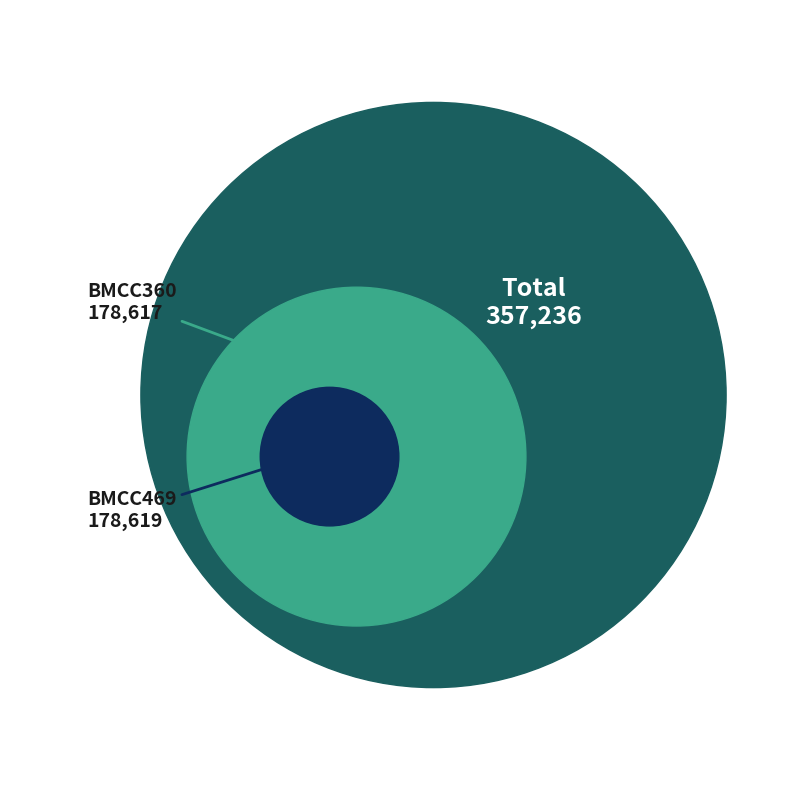

How many segments does this pie chart have?

2